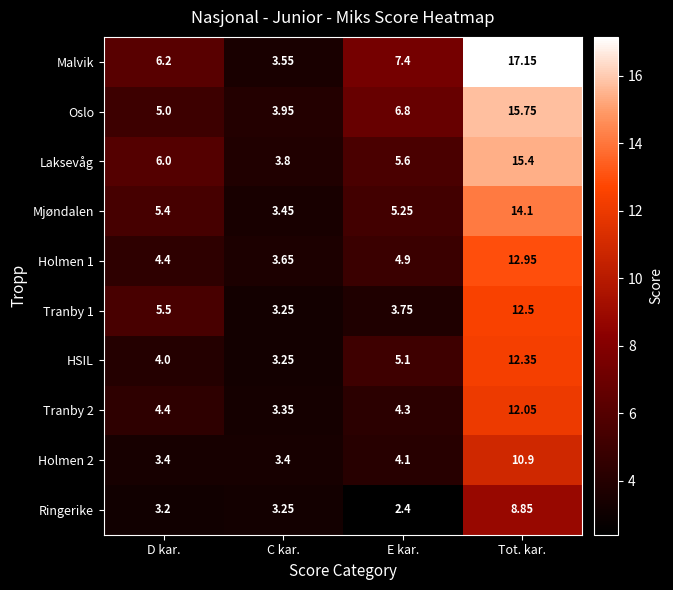

What is the spread (max minus min) of values at D kar.?

3.0